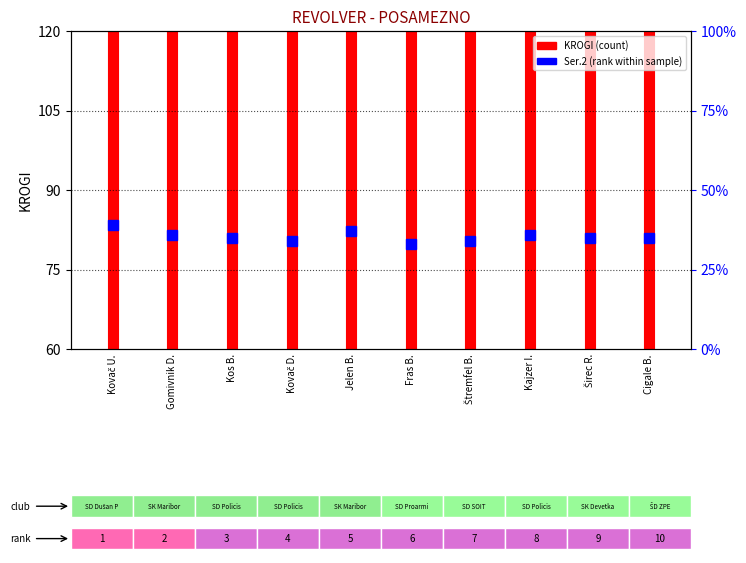

What is the label of the 1st bar from the left?

Kovač U.